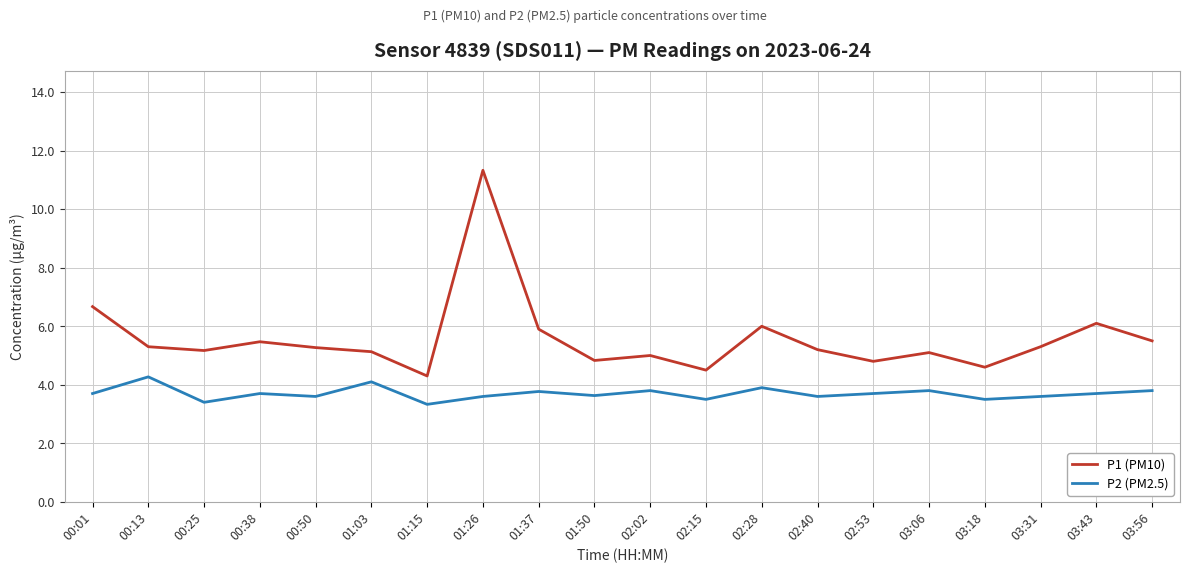

At which category does P1 (PM10) reach its first local valley?

00:25